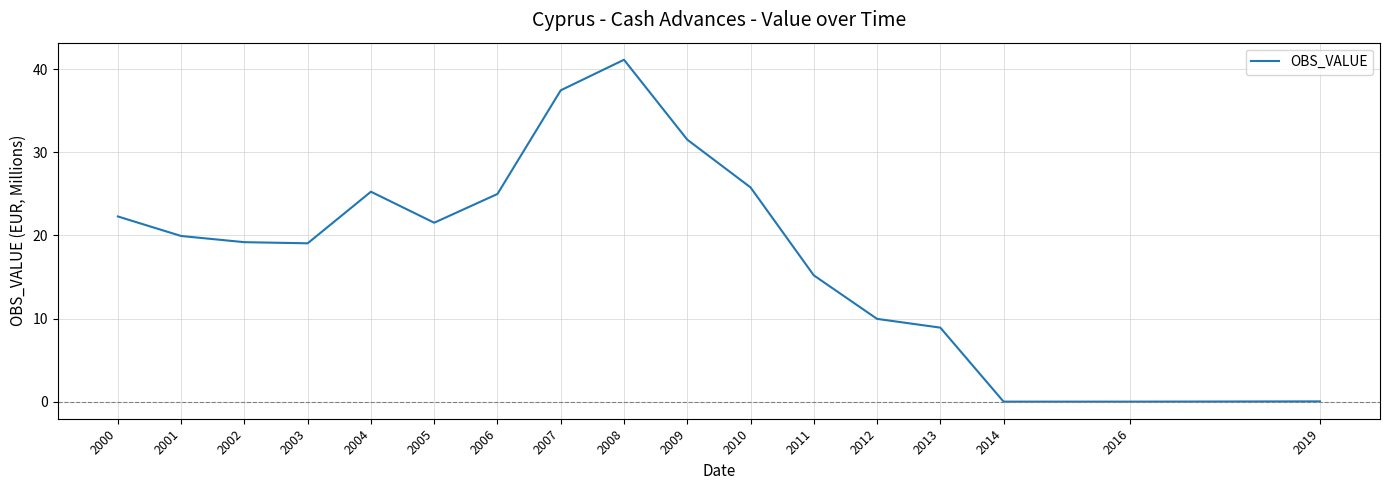

Read the value at 2011.

15.2